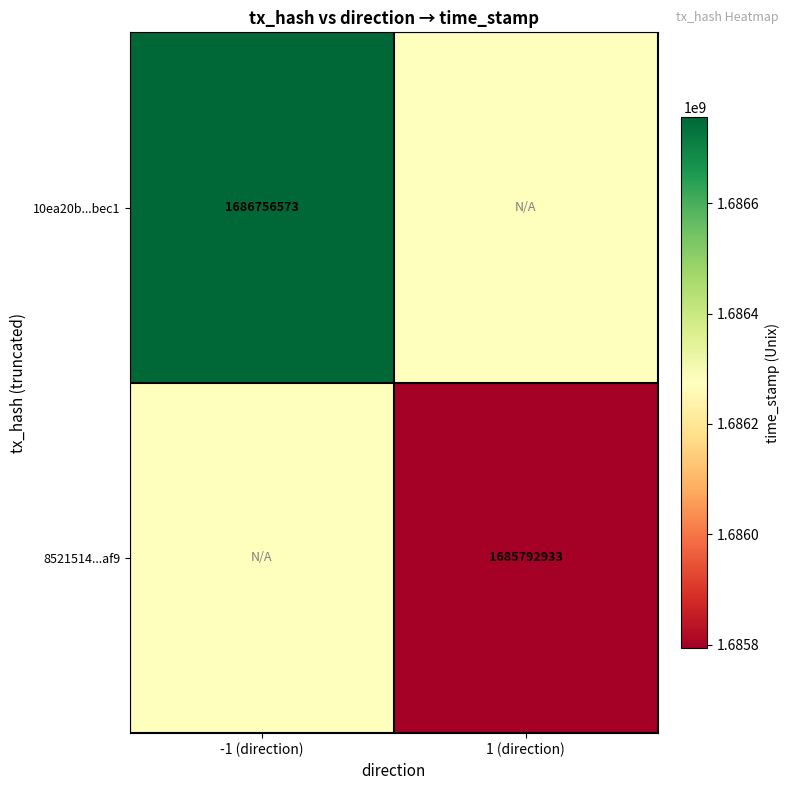

True or false: 8521514...af9 has a value of 827710983 at 1 (direction).

False